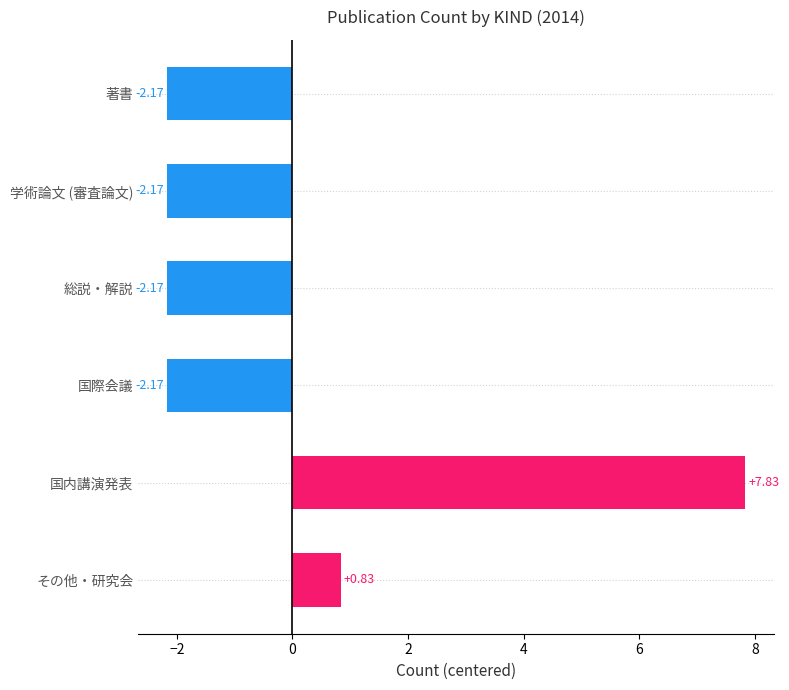

At which category does the chart reach its peak across all series?

国内講演発表